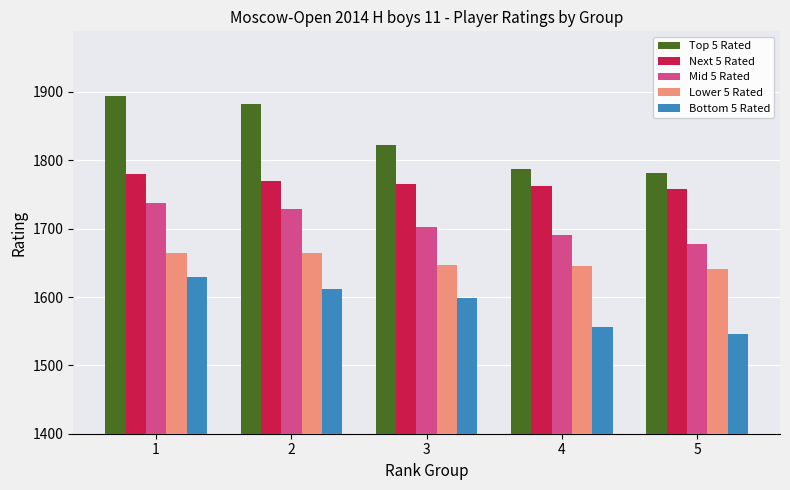

What is the difference between the second highest and second lowest values in the Top 5 Rated series?

95